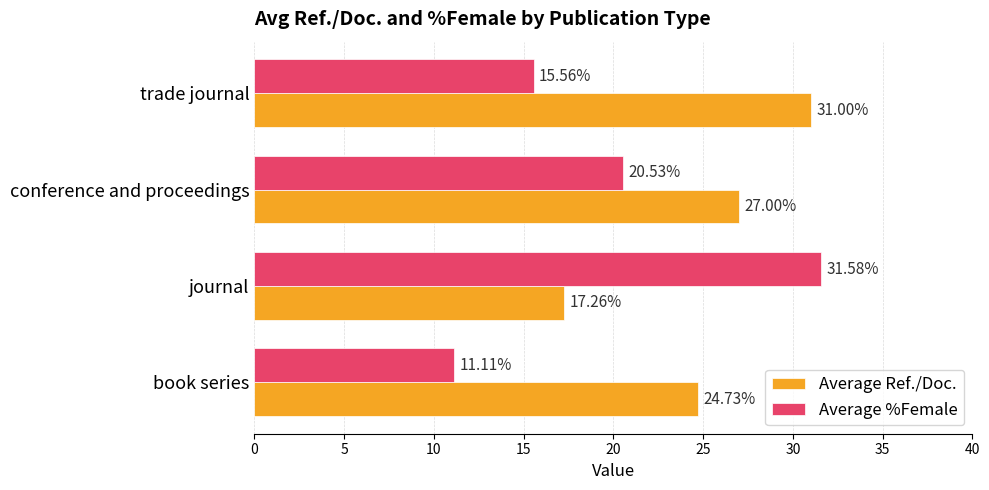

What is the difference between the highest and lowest values at journal?

14.3